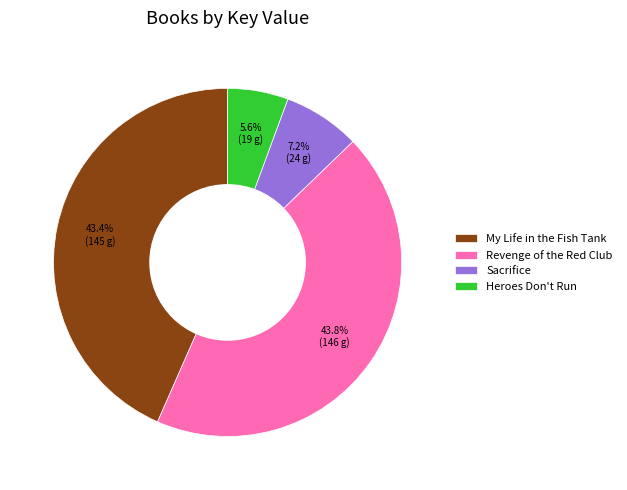

What percentage is the Sacrifice slice, to the nearest percent?

7%